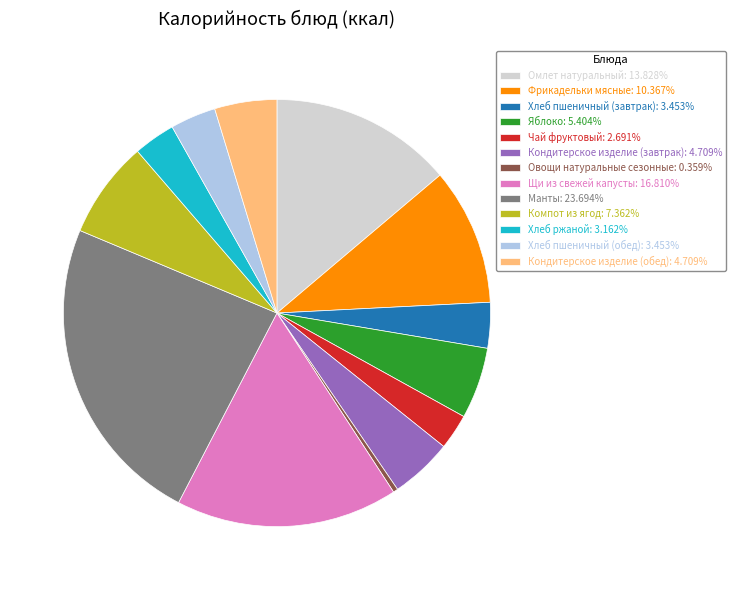

Which slice is the largest?

Манты